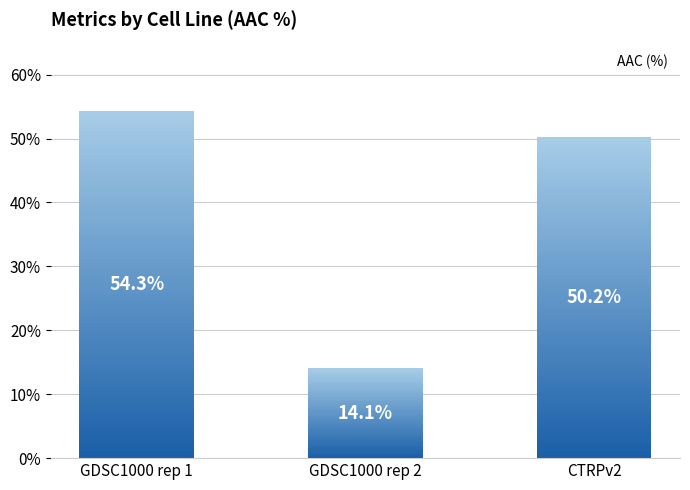

What is the difference between the values at CTRPv2 and GDSC1000 rep 2?

36.1